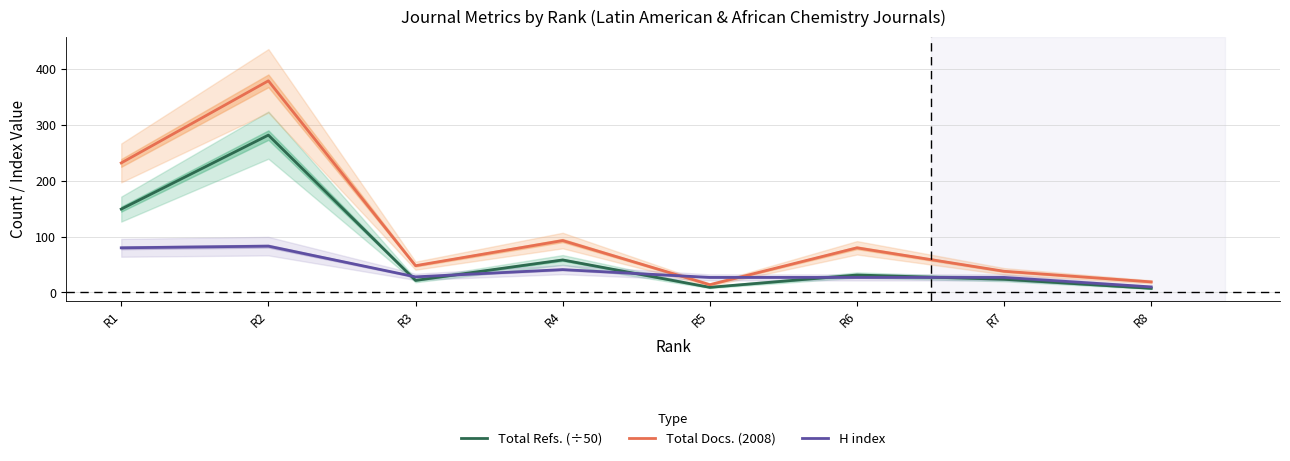

Reading right to left, list all the values displayed in this chart.

Total Refs. (÷50): 7.4	23.7	31.3	9.3	58.3	21.7	281.8	149.3
Total Docs. (2008): 19.0	38.0	80.0	14.0	93.0	48.0	379.0	232.0
H index: 10.0	27.0	27.0	27.0	41.0	28.0	83.0	80.0